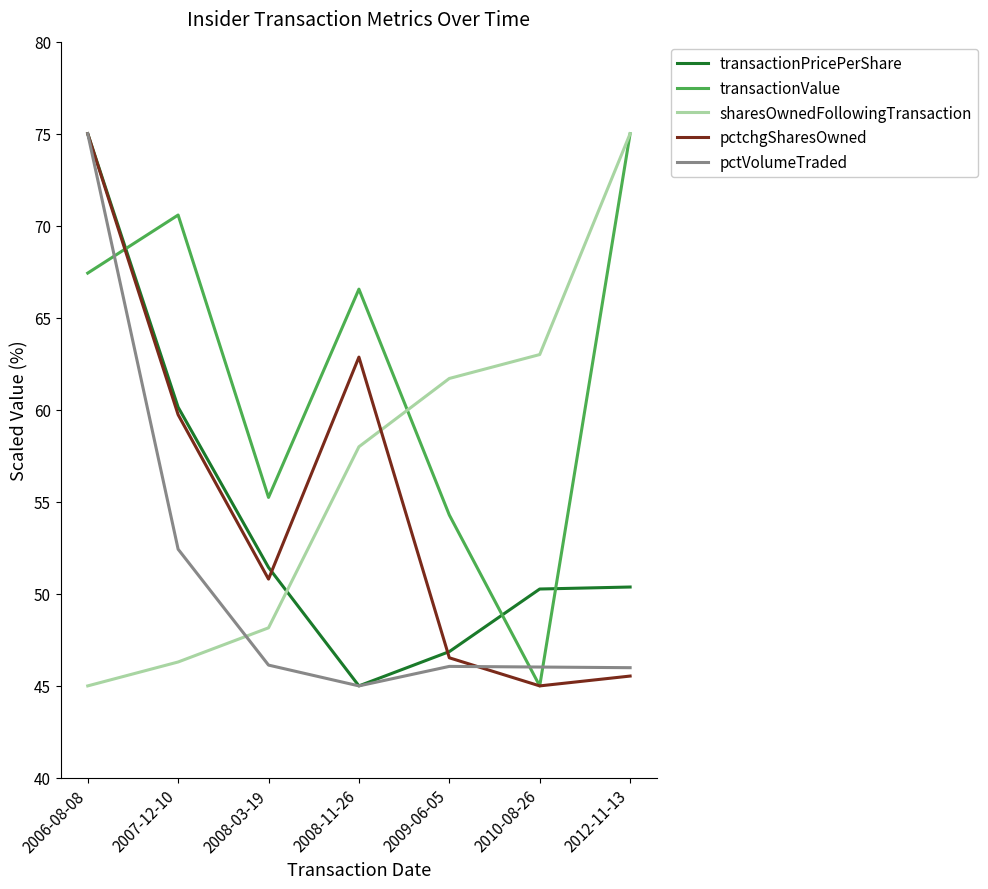

What is the maximum value shown in the chart?

75.0